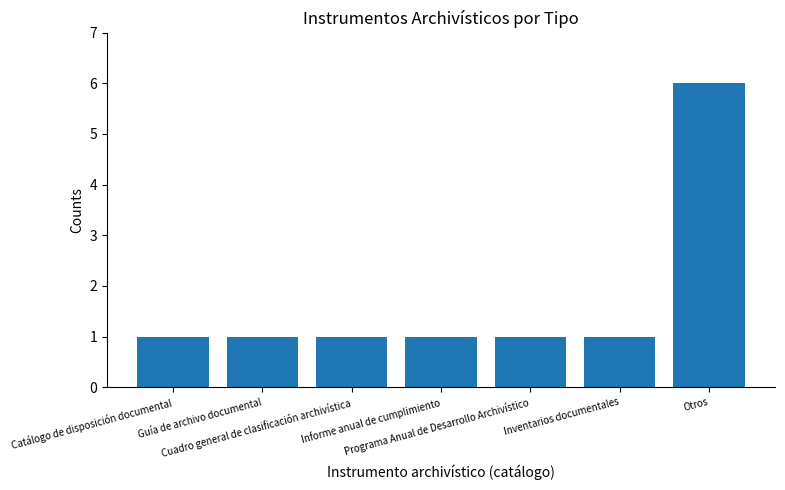

What is the ratio of the value at Otros to the value at Informe anual de cumplimiento?

6.0